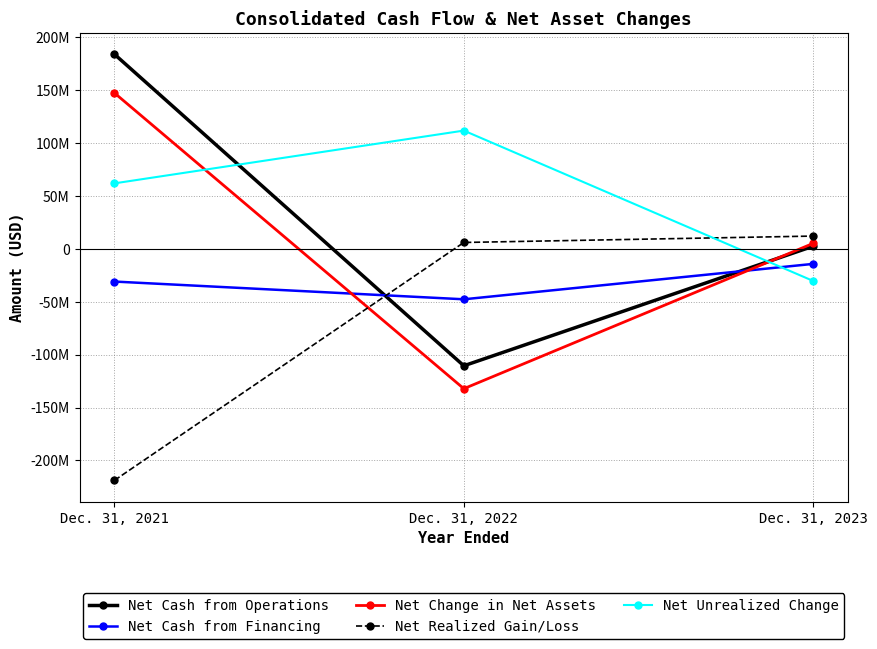

What is the spread (max minus min) of values at Dec. 31, 2023?

42401439